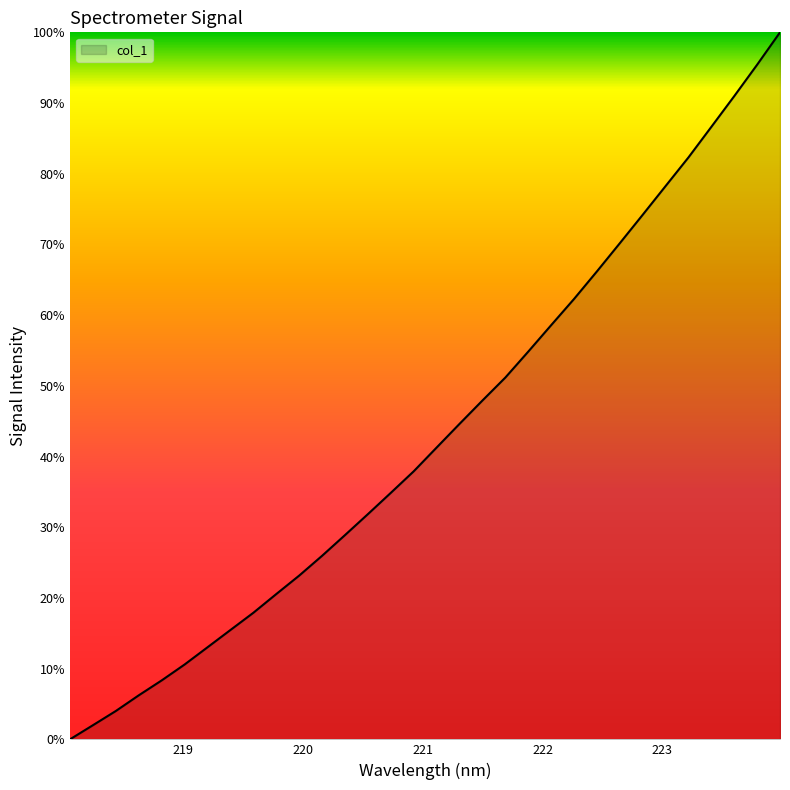

What is the greatest value displayed?

100.0